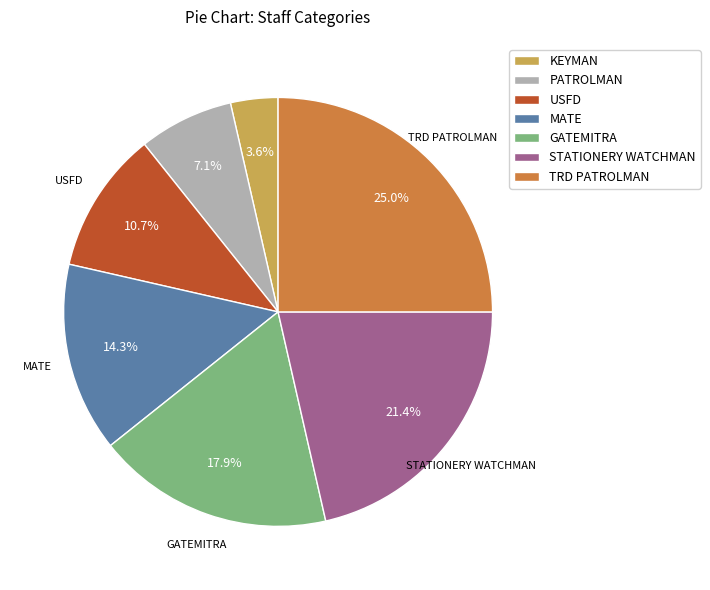

Is there a majority slice in this chart?

No